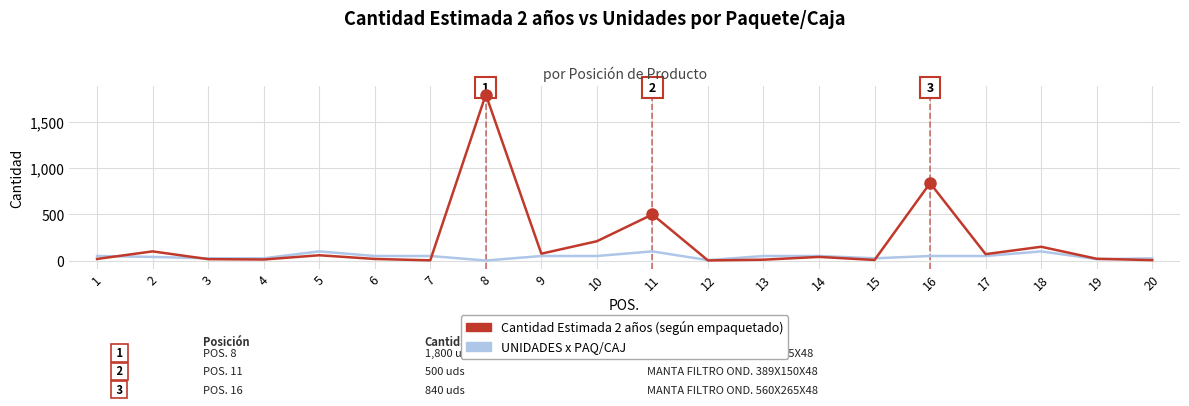

At which category is the sum across all series the highest?

8